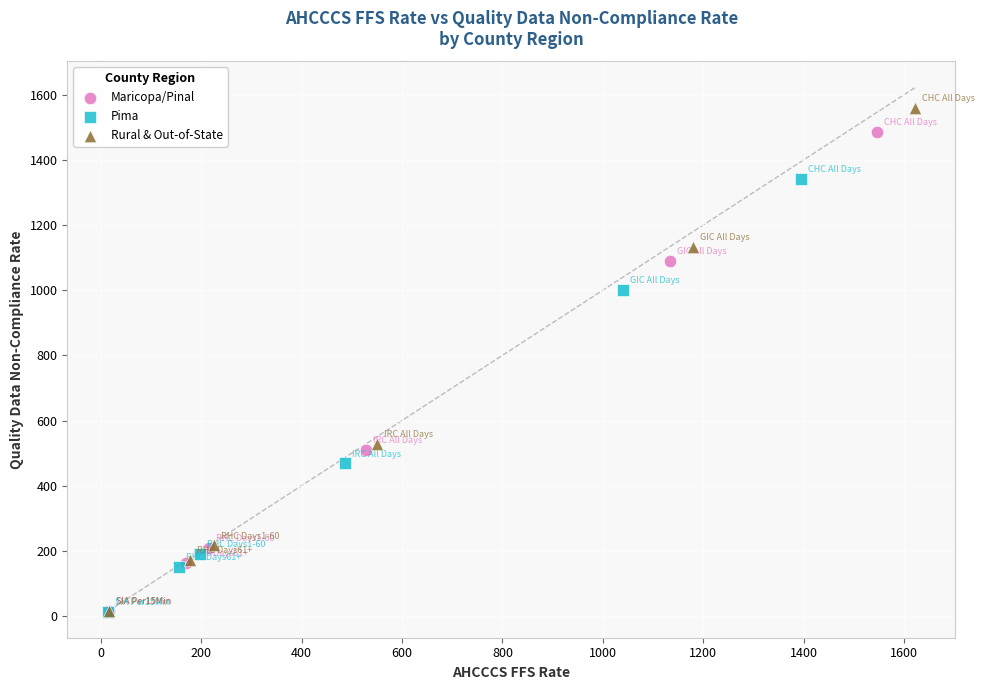

Which series has the widest spread of Y values?

Rural & Out-of-State